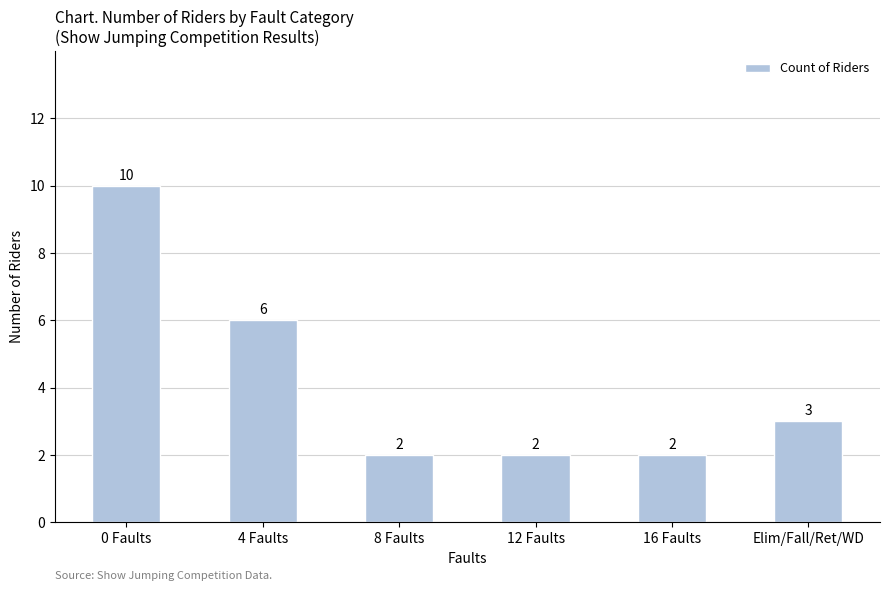

What is the change in value from 0 Faults to Elim/Fall/Ret/WD?

-7